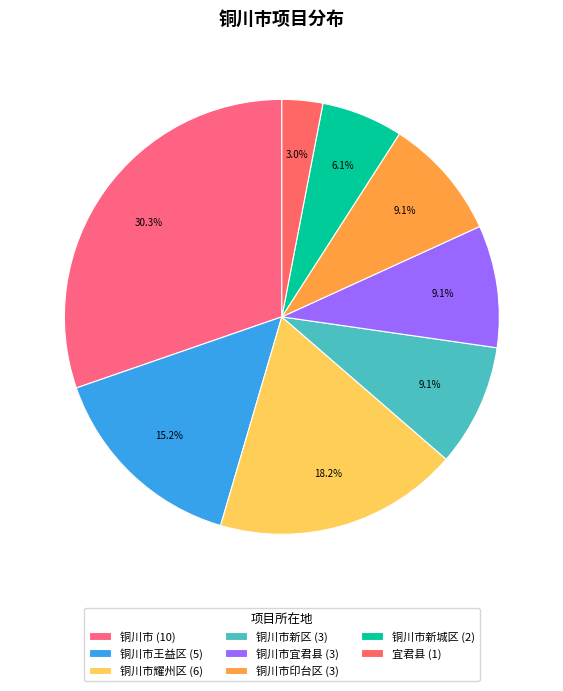

Count the number of slices in the pie.

8